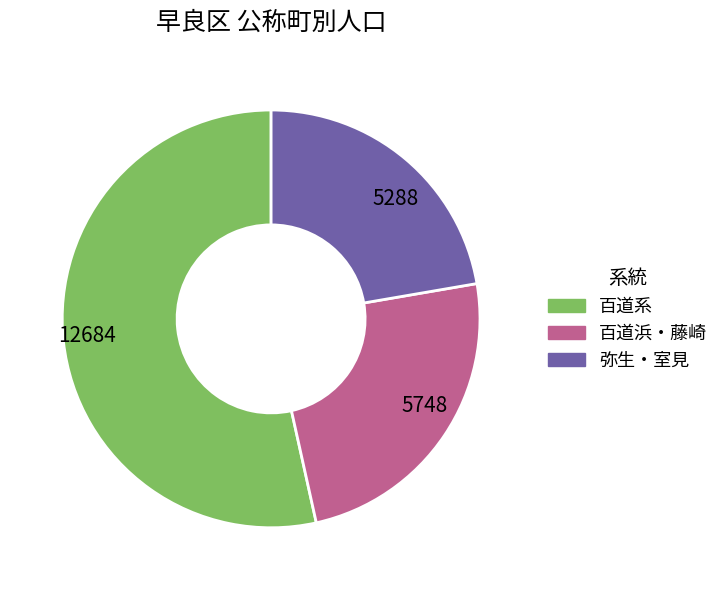

Is there any slice that represents more than half of the pie?

Yes